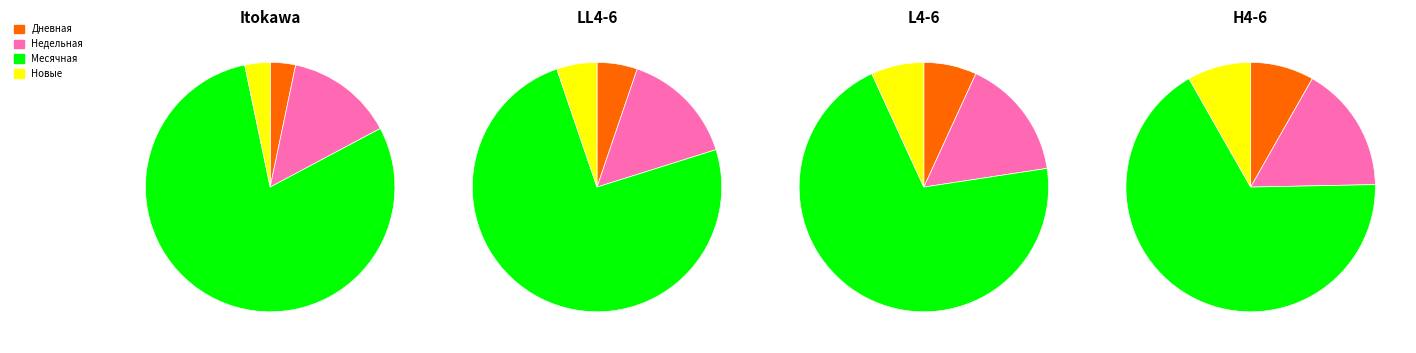

Is 2024-04-27 the majority of the pie?

No